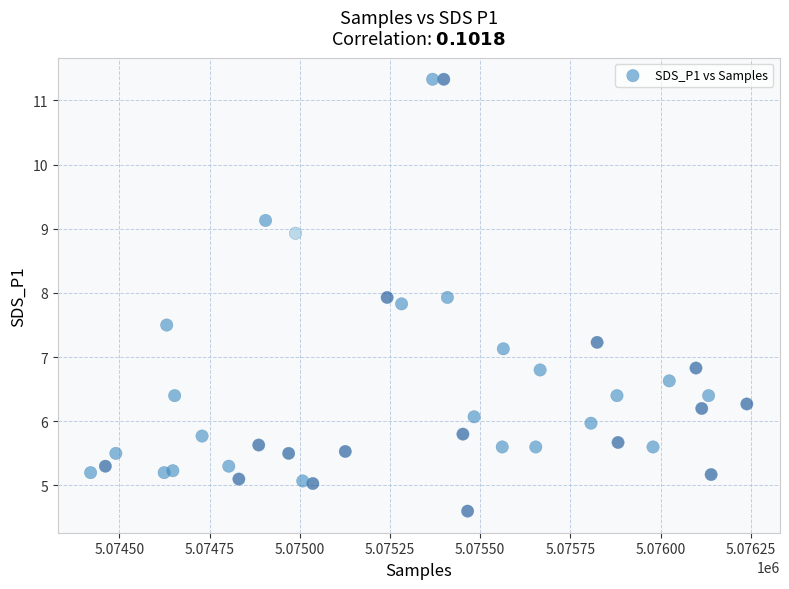

What is the range of X values (max minus min)?

1819.0